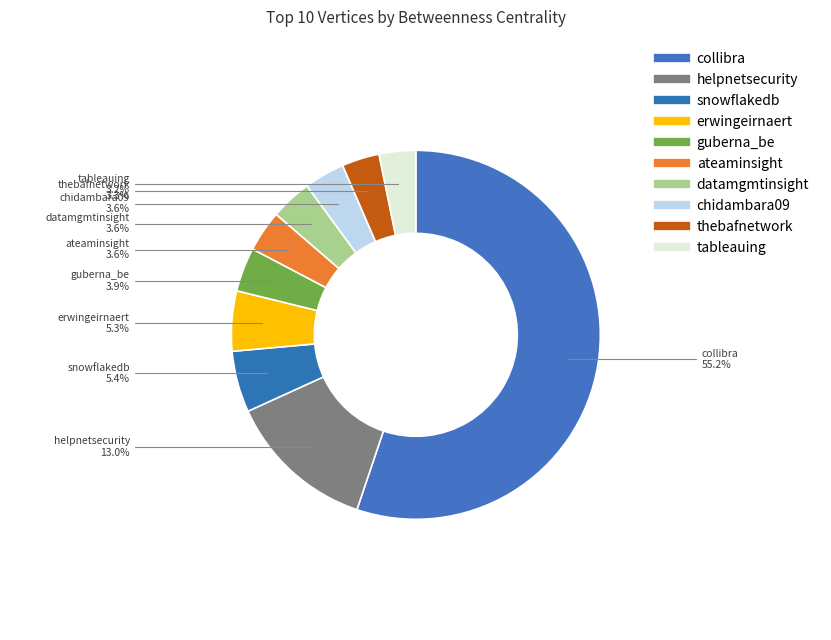

How many segments does this pie chart have?

10